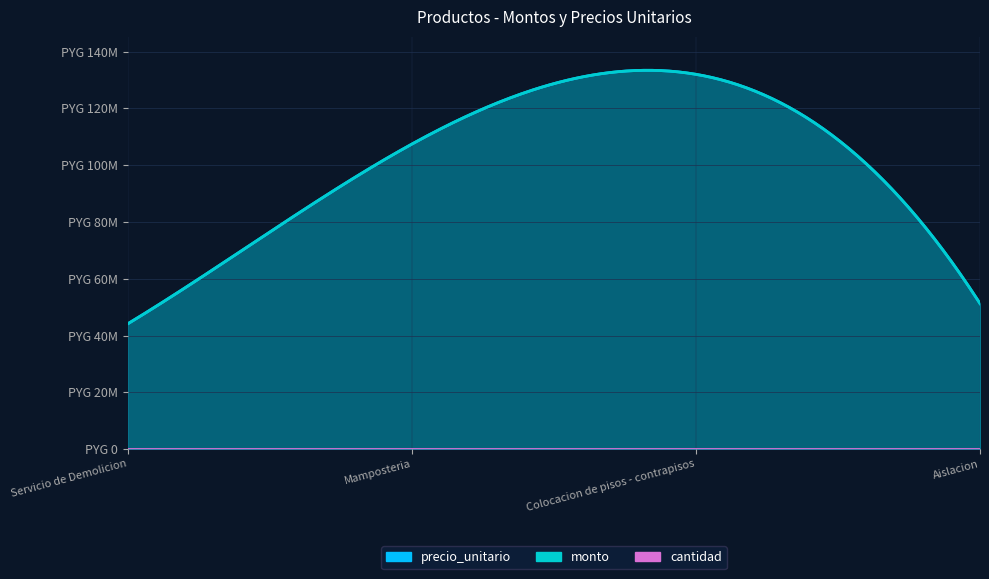

What value does the precio_unitario series have at 1, to the nearest 50?

44125000